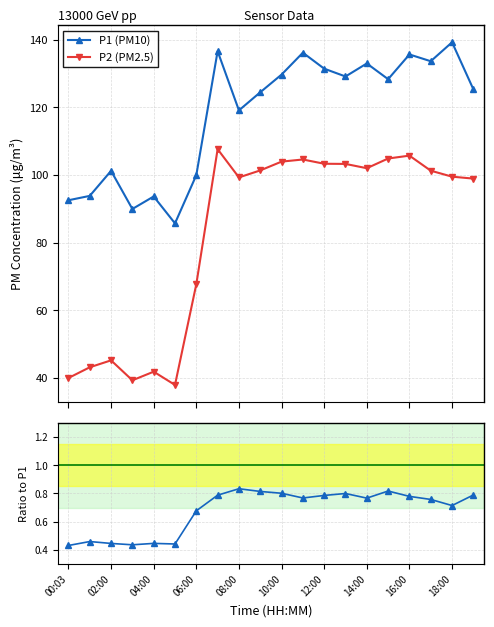

What is the approximate value of Ratio P2/P1 at 19?

0.8